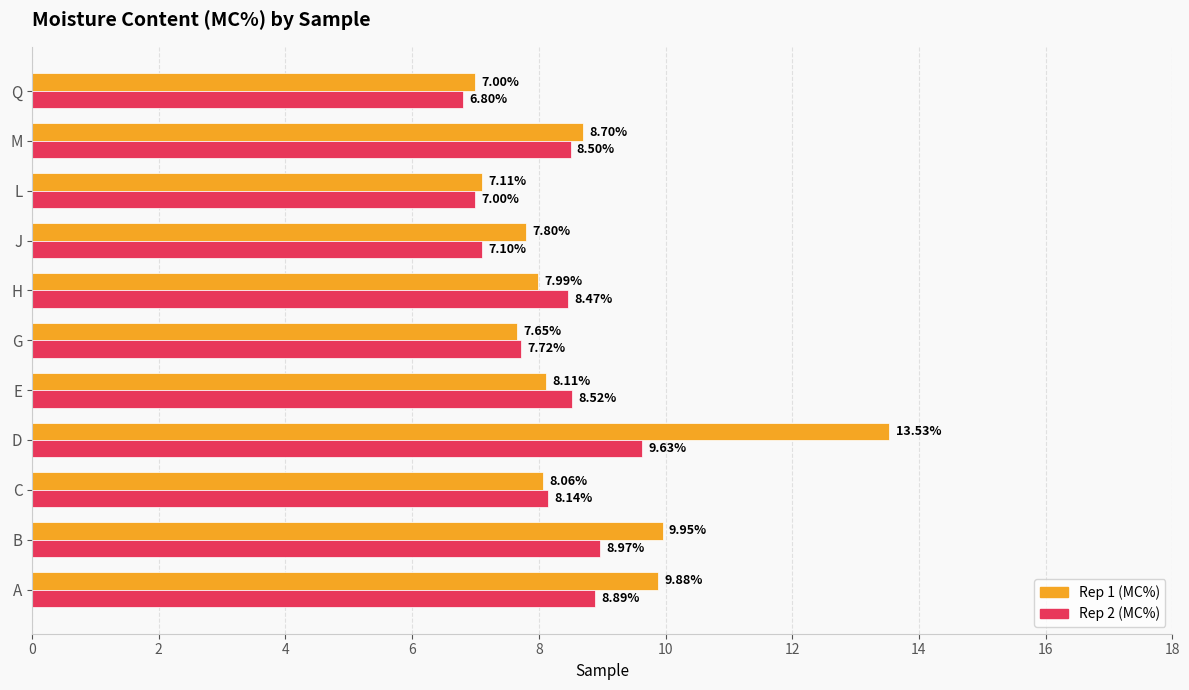

Rank the series at B from lowest to highest value.

Rep 2 (MC%), Rep 1 (MC%)